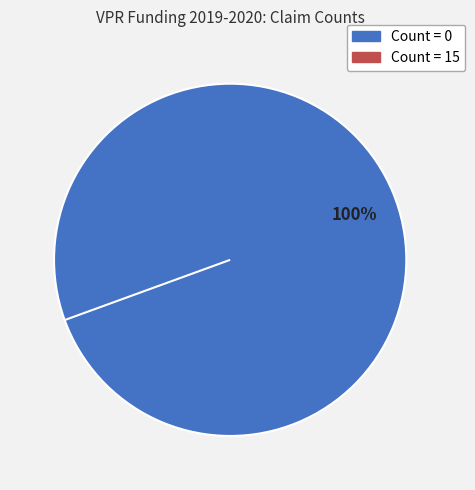

To the nearest percent, what portion does Count = 0 represent?

100%